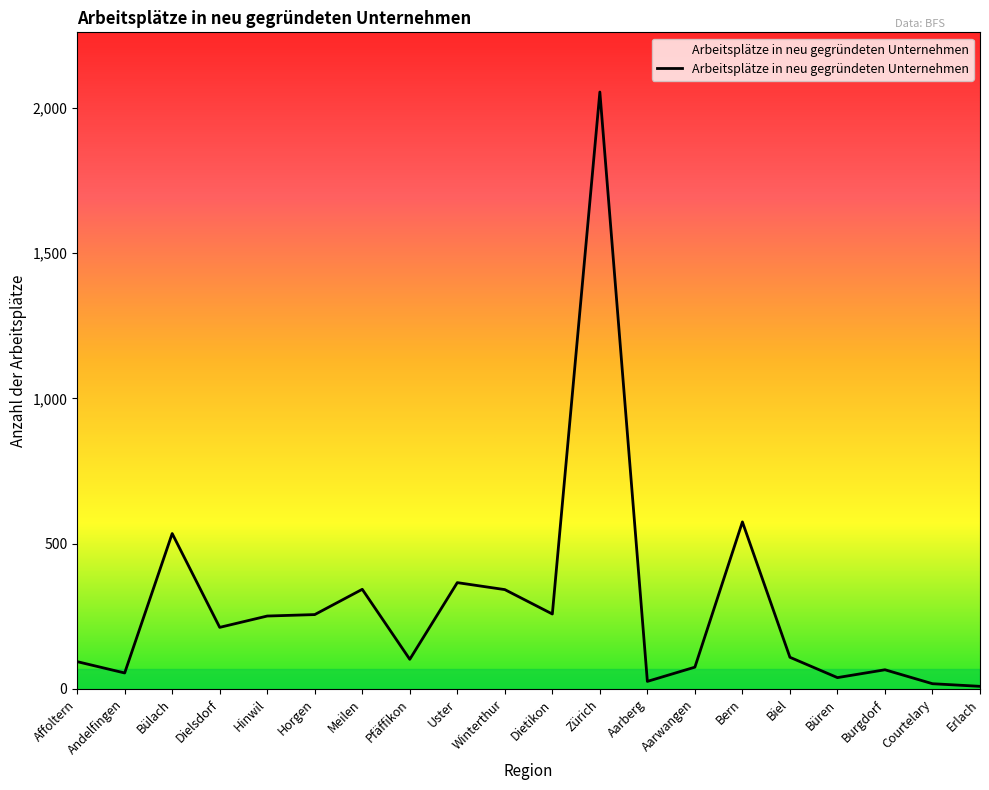

What is the difference between the maximum and second lowest values?

2037